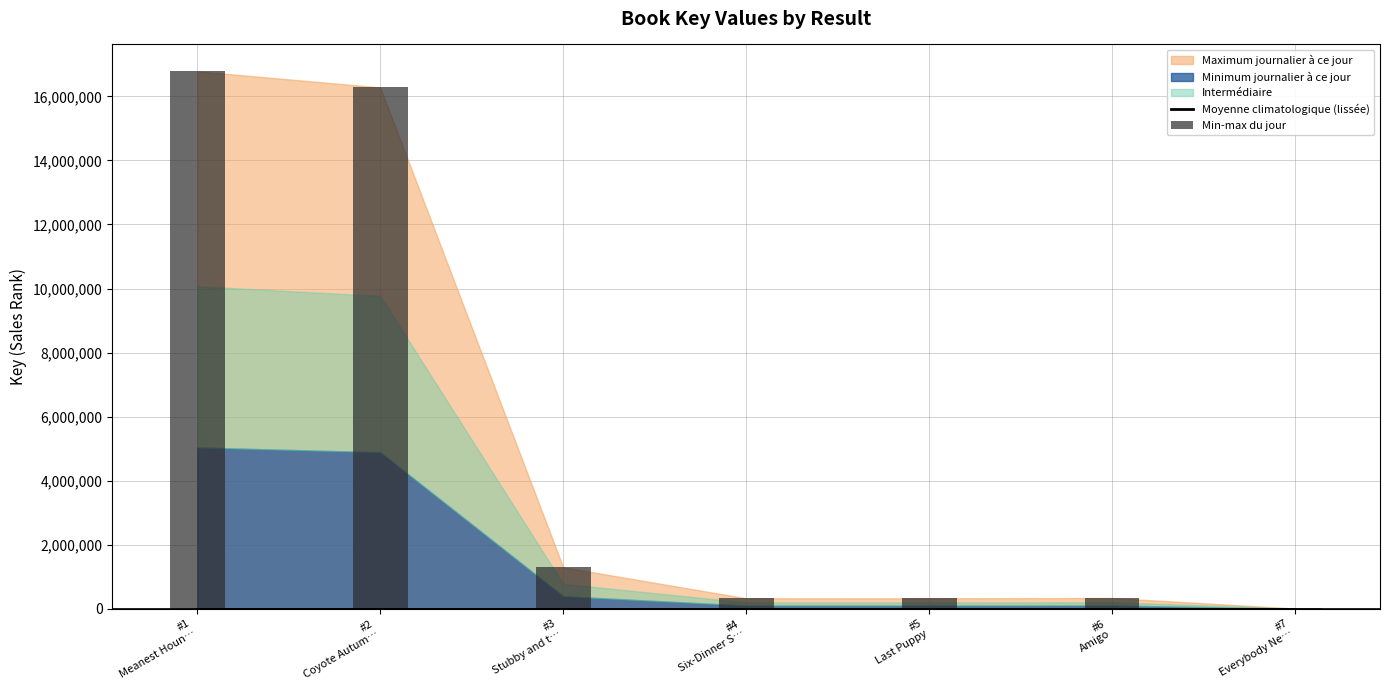

The chart shows a value of 6340 at #7 Everybody Ne…. True or false?

True